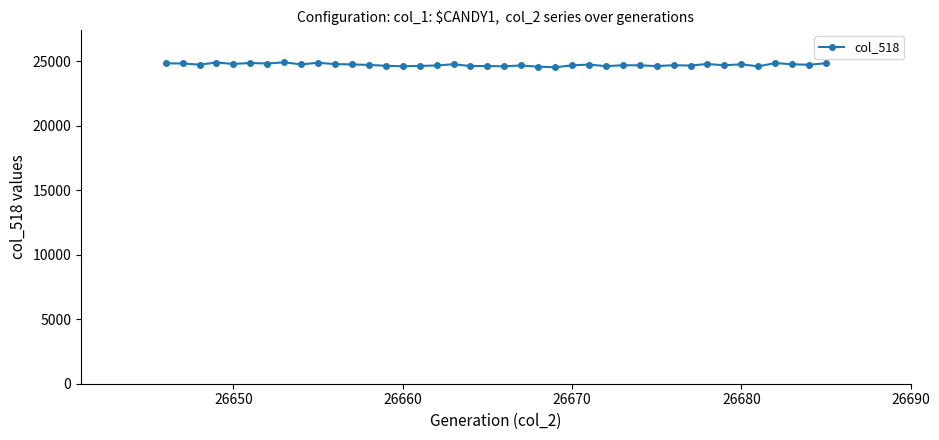

What is the value of the 15th point from the left?

24627